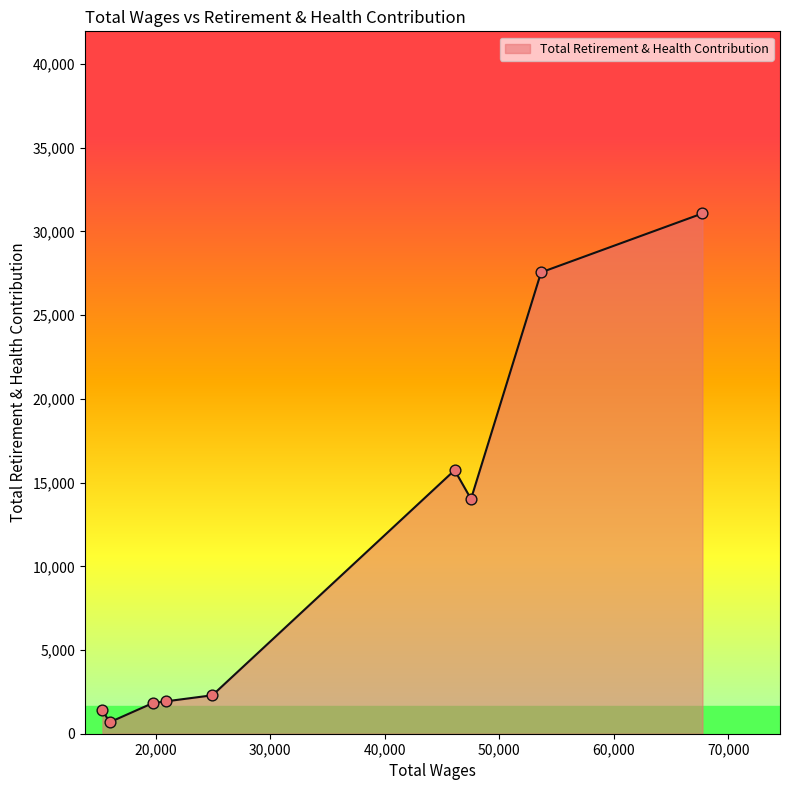

What is the difference between the maximum and minimum values?

30394